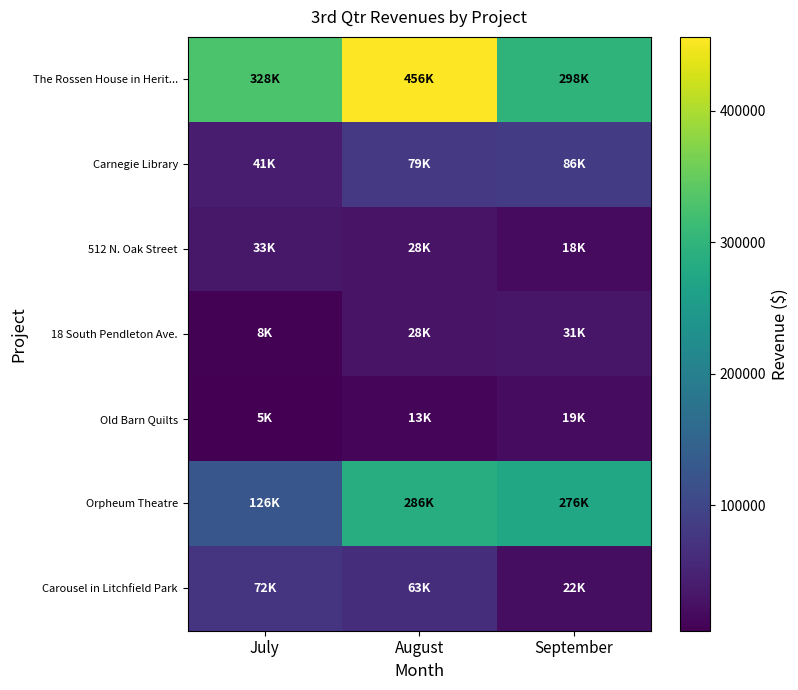

How many data points does each series have?

3